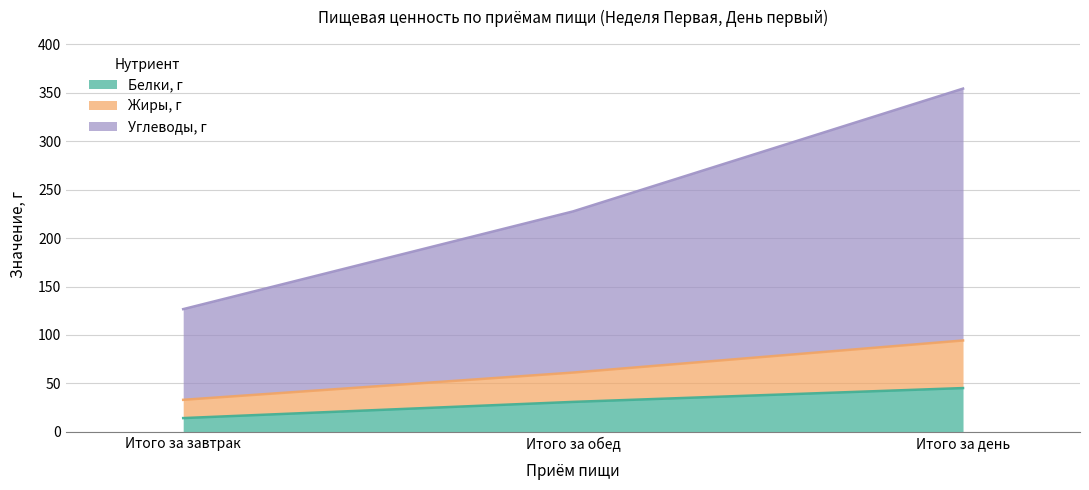

At which category is the sum across all series the highest?

Итого за день